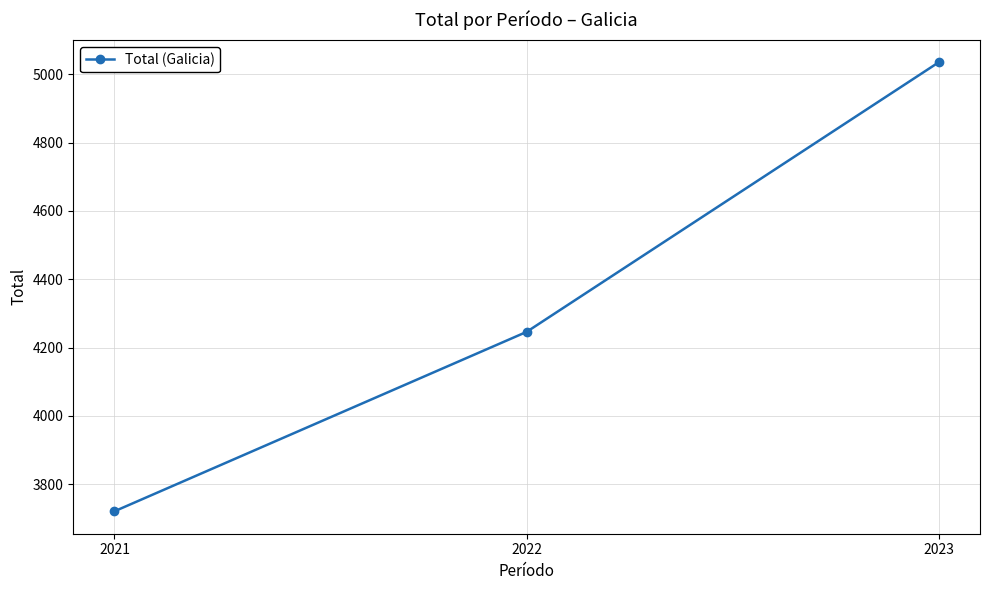

How many values are between 3721 and 5035?

3